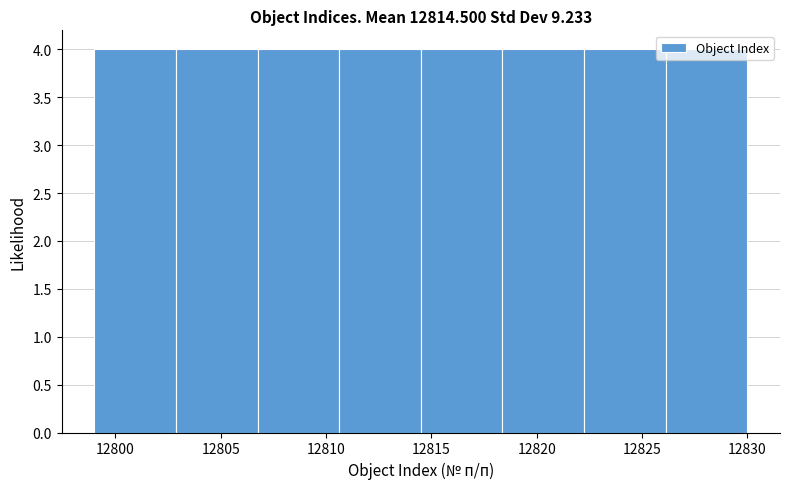

How tall is the bar that spans 12814.5 to 12818.5 on the x-axis? Neither the bar edges nor the heights are printed on the chart, so give them approximately, as read against the axes.

4